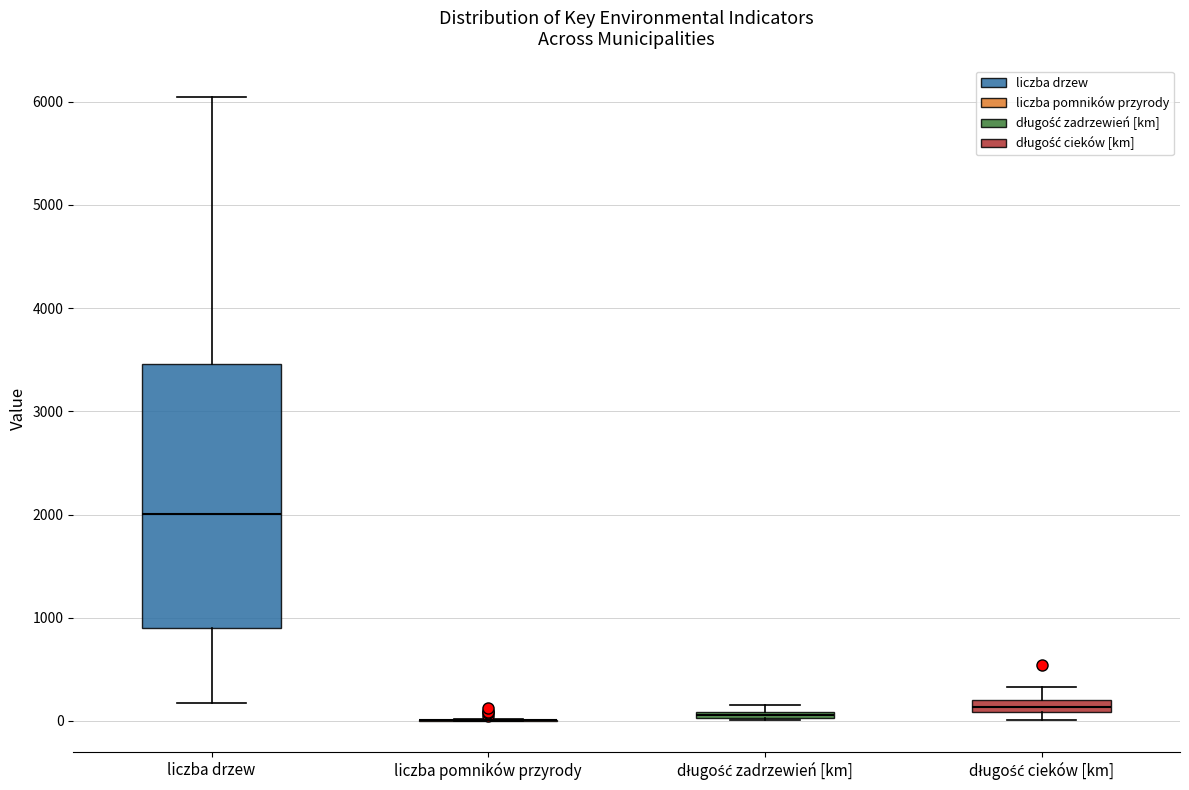

Which box is the tallest, from its lower edge to its upper edge?

liczba drzew